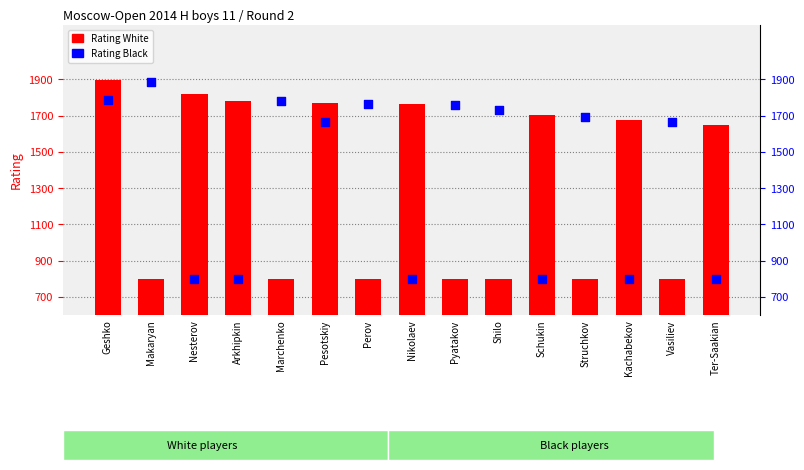

Which series has the largest total across all categories?

Rating Black